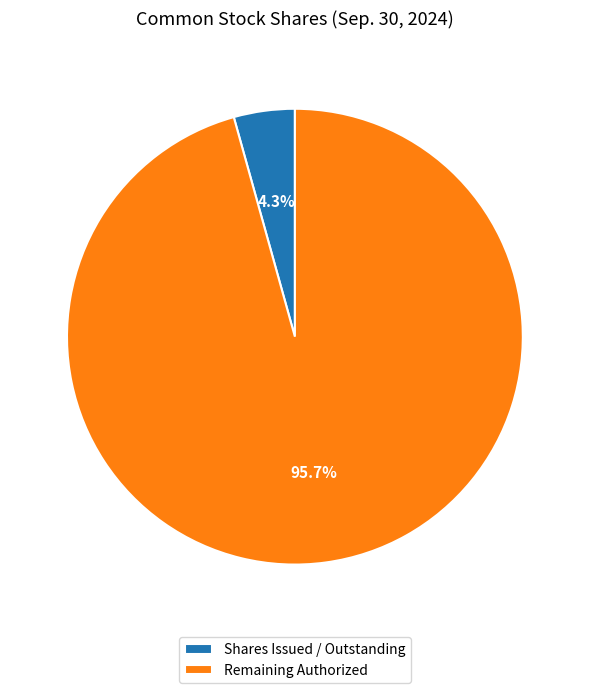

Which category accounts for the majority?

Remaining Authorized